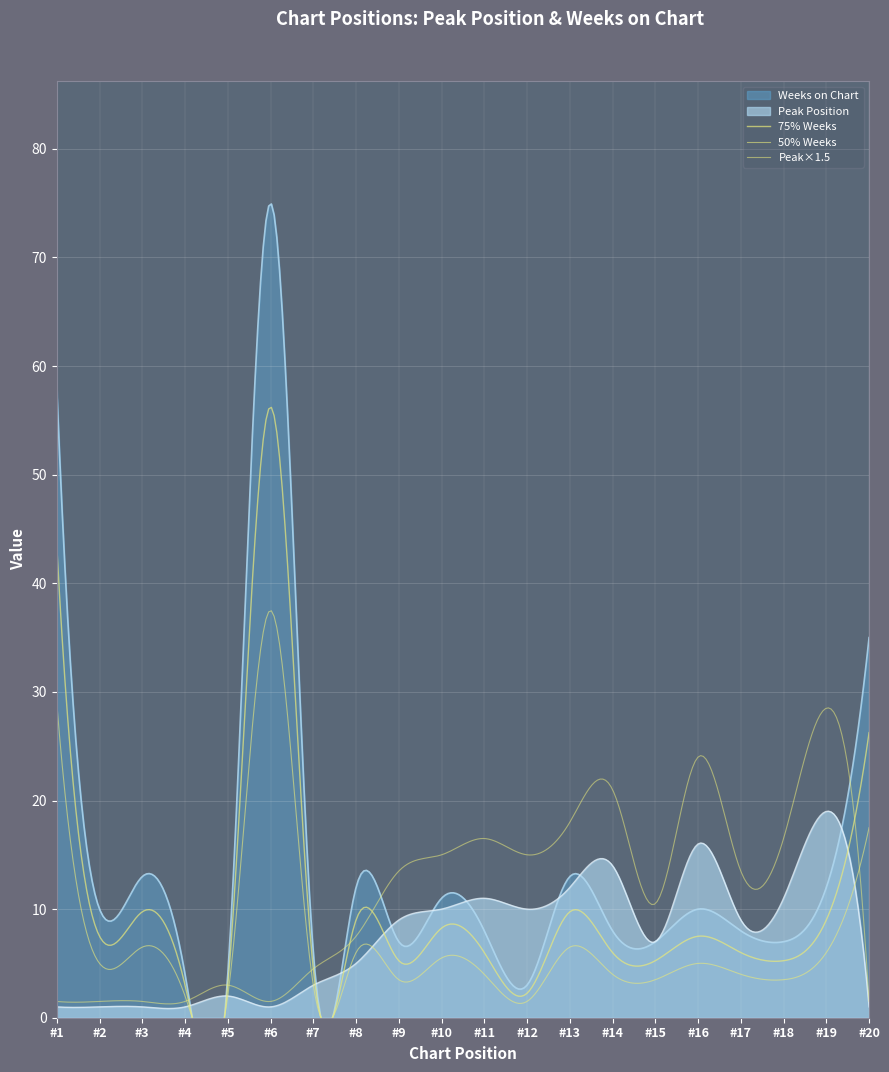

Is it true that Peak Position equals 2 at 20?

False